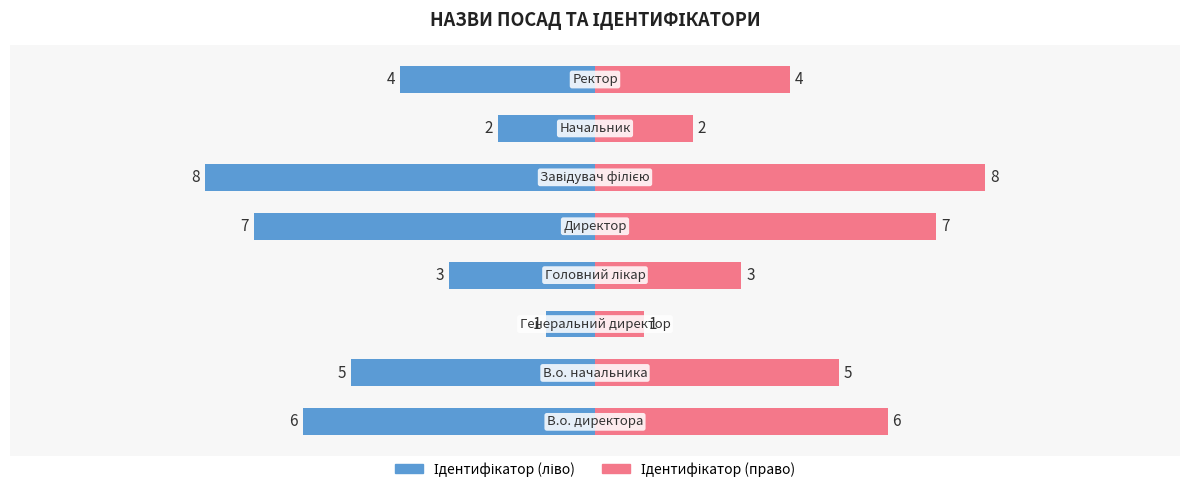

Is the value of Ідентифікатор (право) at 6 greater than the value of Ідентифікатор (ліво) at 3?

Yes